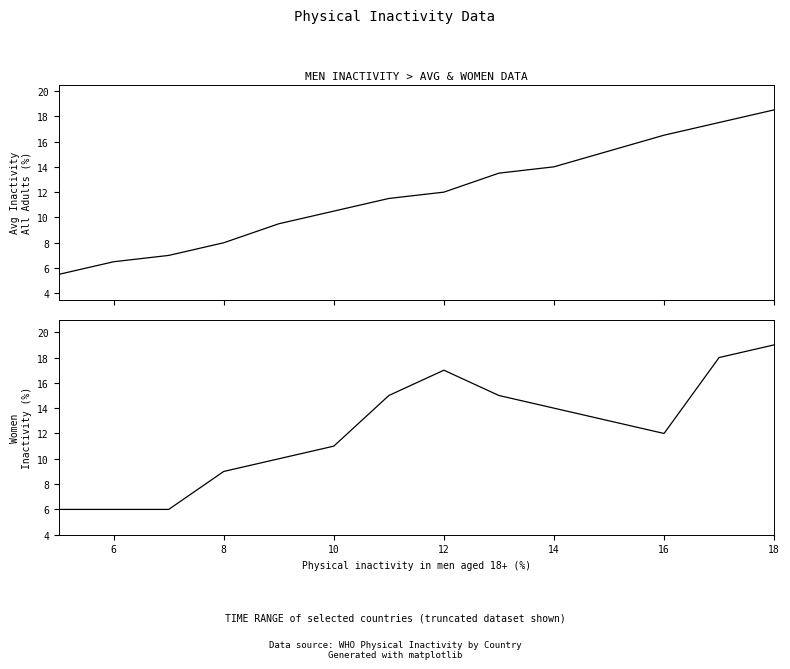

The Average physical inactivity, all adults aged 18+ (%) series shows 11.9 at 11. True or false?

False